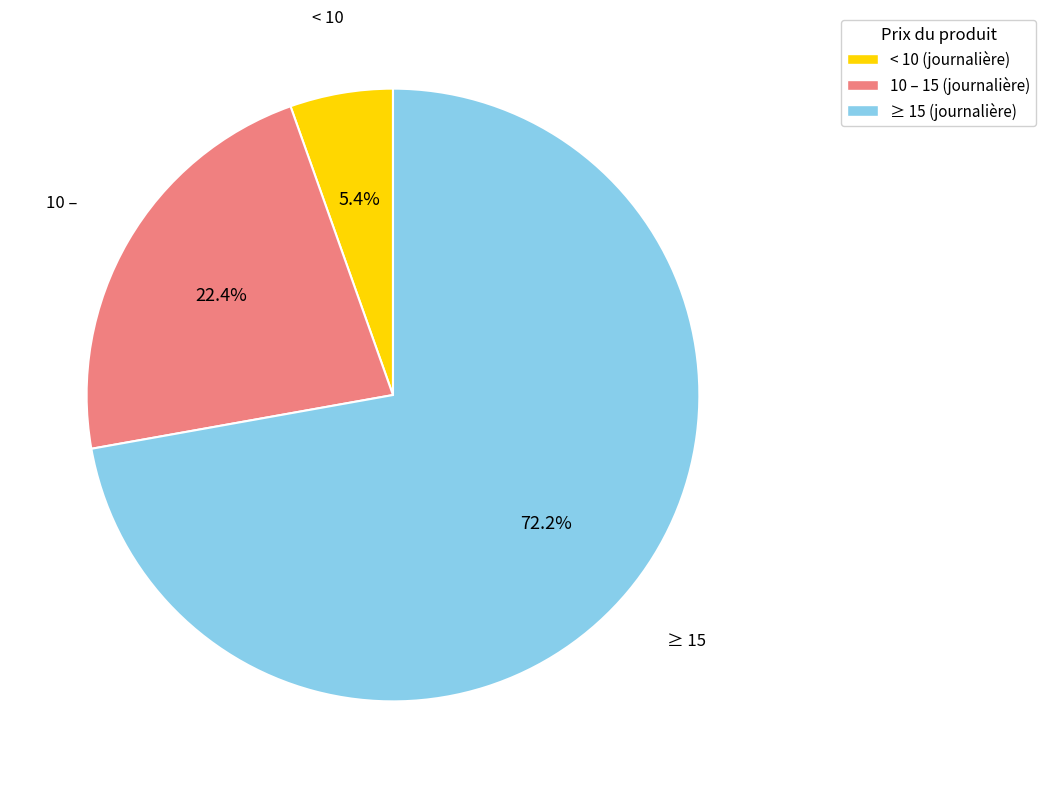

Is there a majority slice in this chart?

Yes